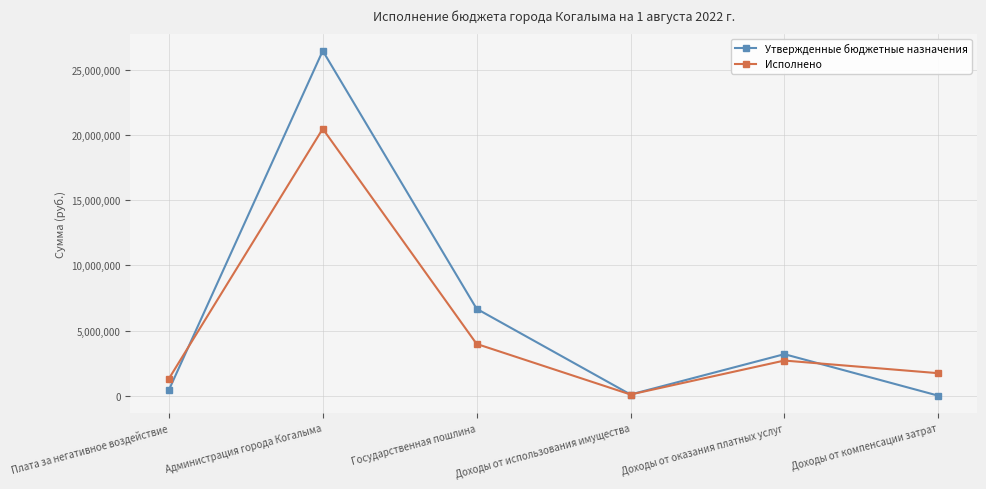

At which label does Исполнено first exceed 2696985?

Администрация города Когалыма